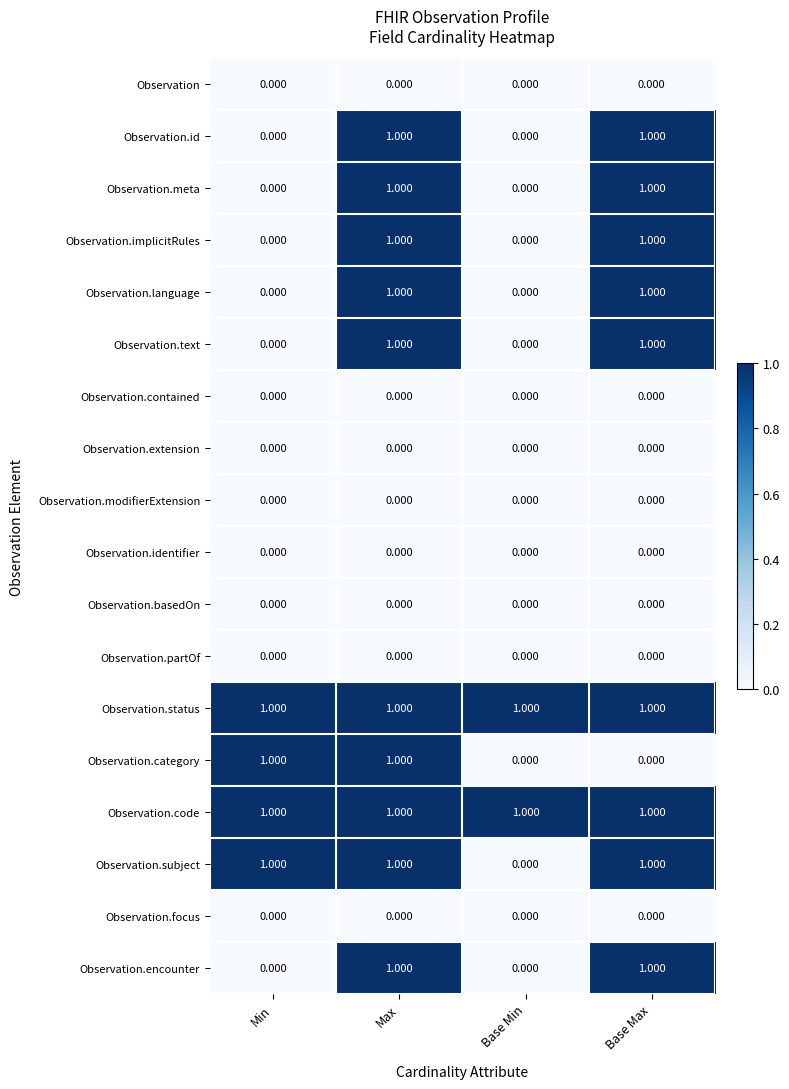

Is the value of Observation.partOf at Min greater than the value of Observation.subject at Min?

No